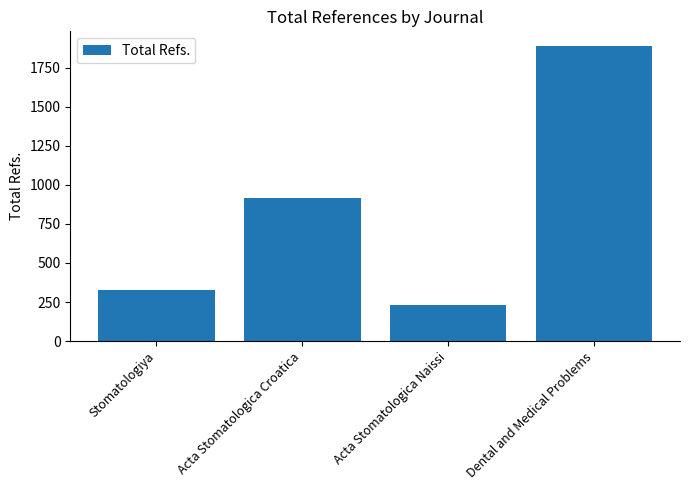

At which category does the chart reach its minimum across all series?

Acta Stomatologica Naissi